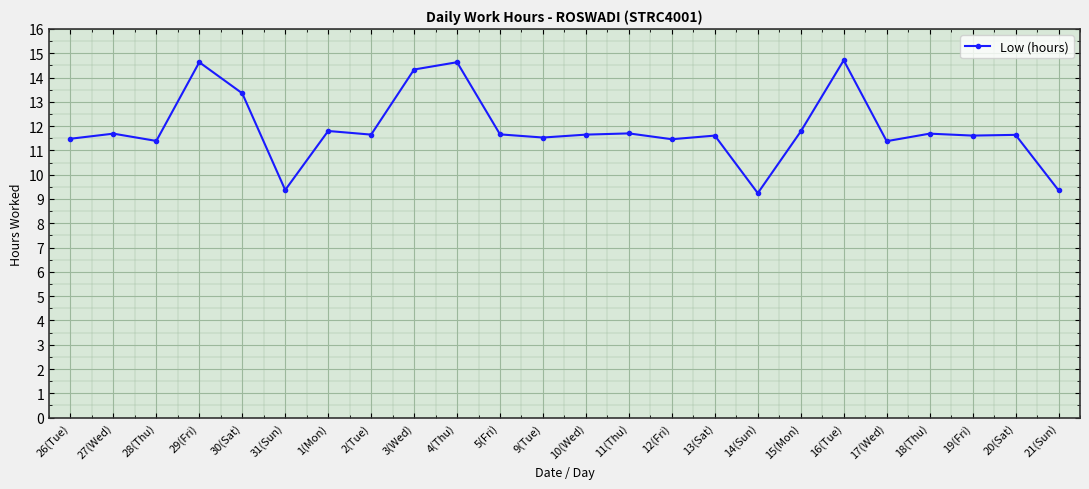

What is the sum of all values?

285.3